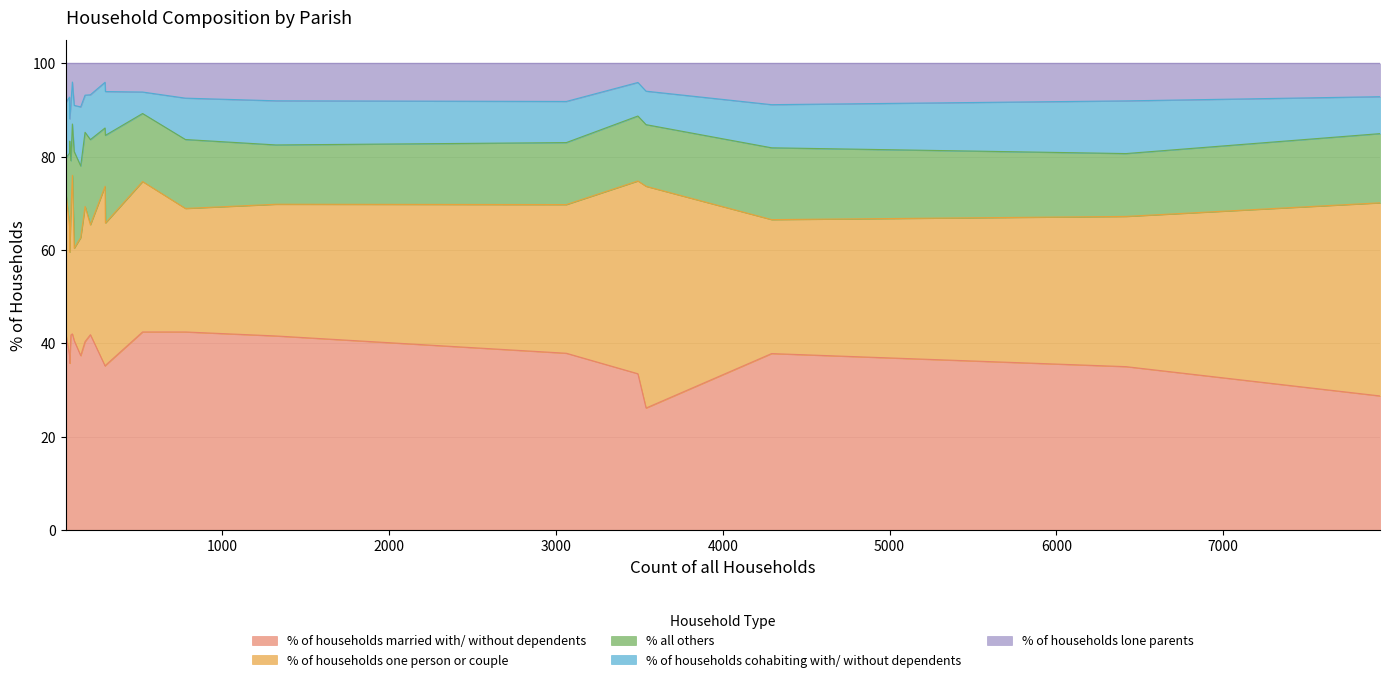

At how many categories does at least one series exceed 17?

20